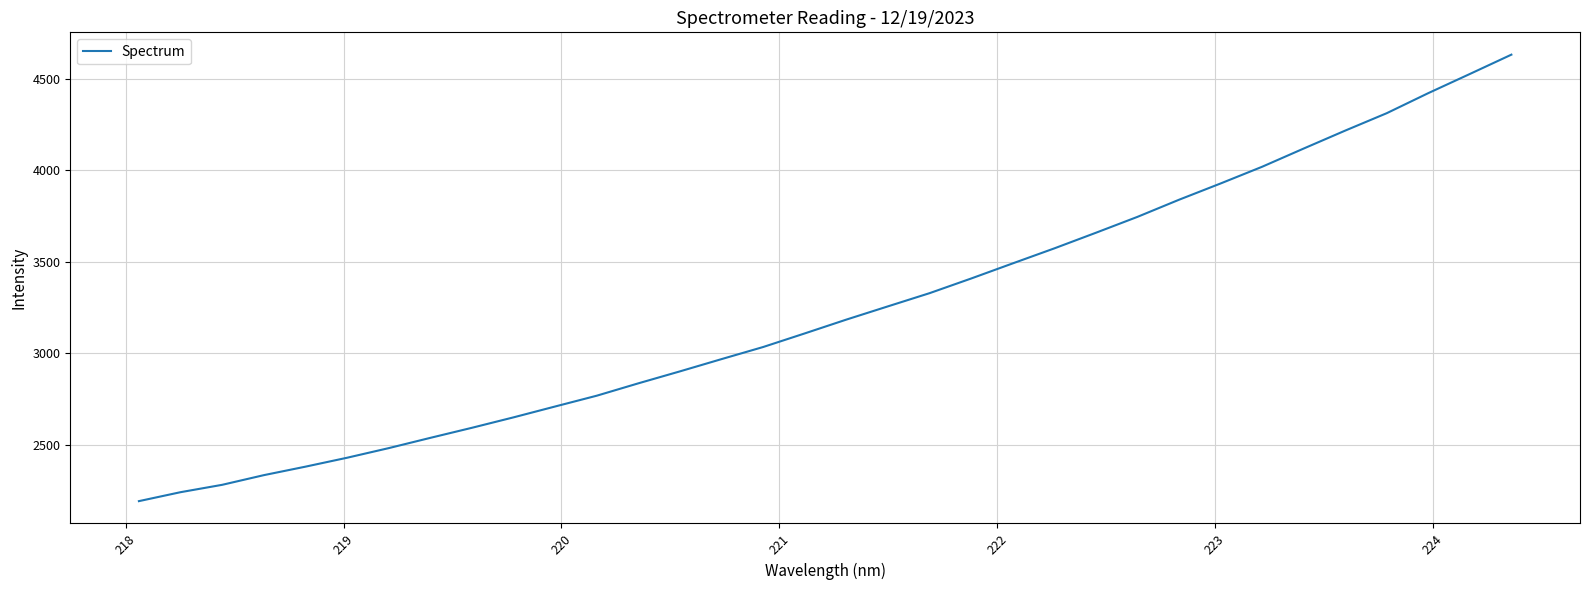

What is the minimum value shown in the chart?

2193.4